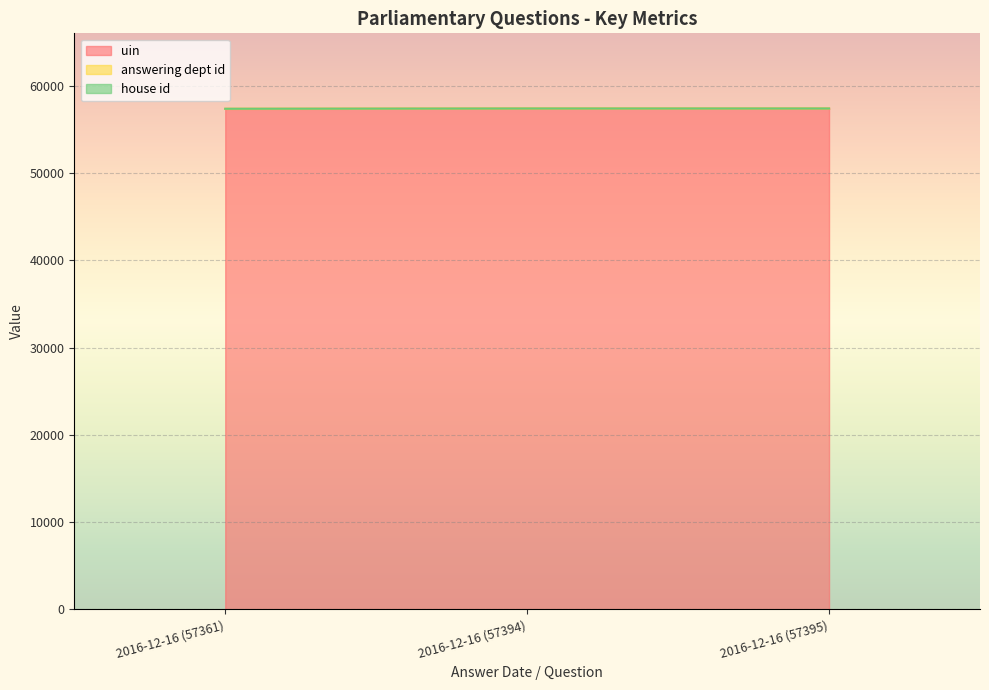

What is the minimum value for uin?

57361